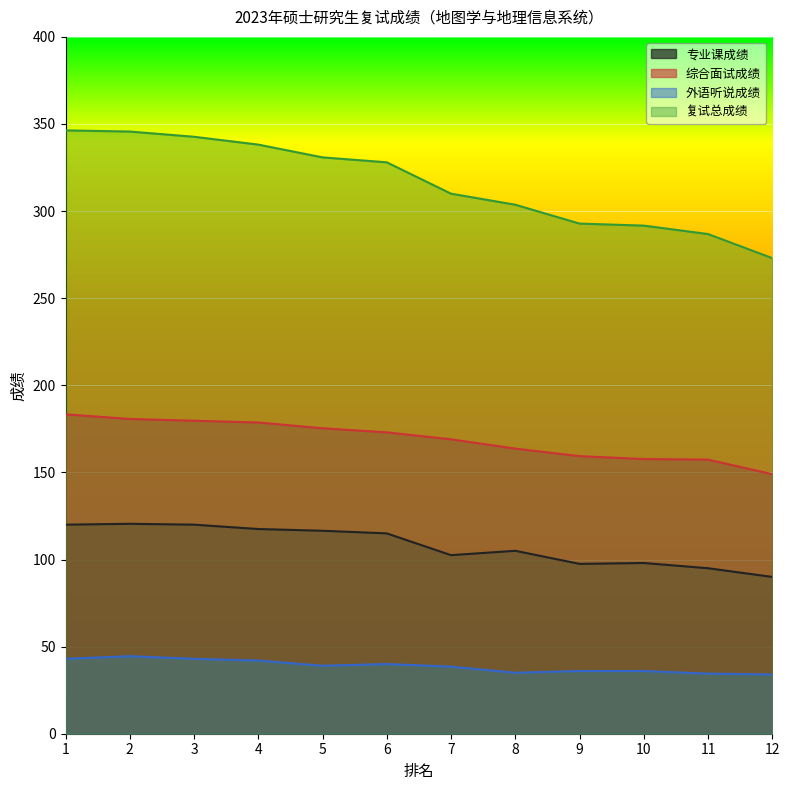

What is the sum of the 复试总成绩 values at 7 and 12?

583.0